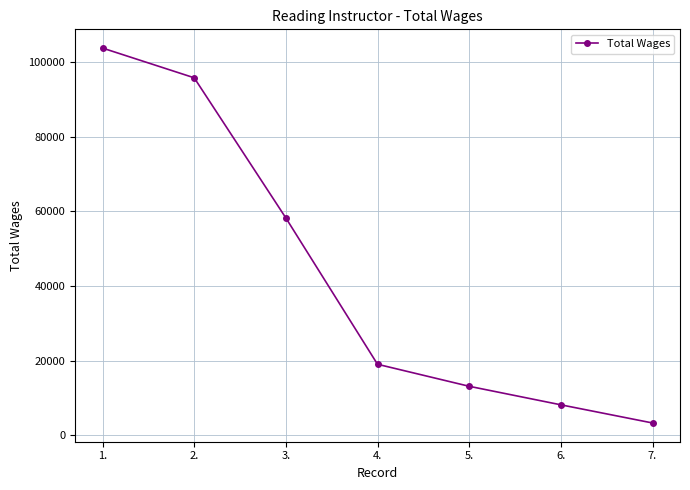

List the labels in order of value, largest first.

1., 2., 3., 4., 5., 6., 7.